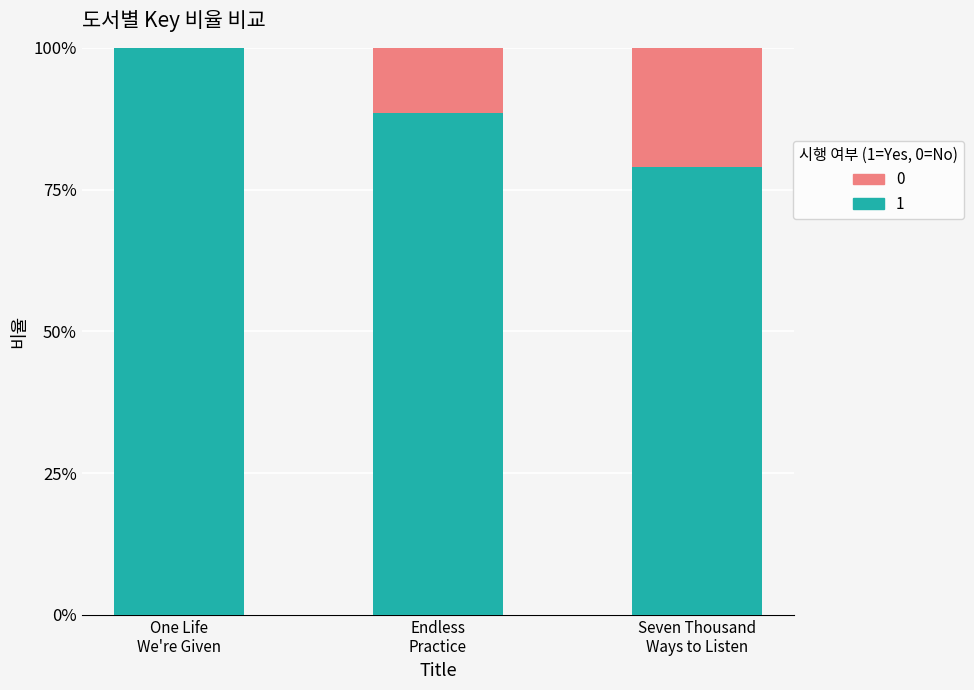

Are the bars grouped side by side (vs. stacked)?

No